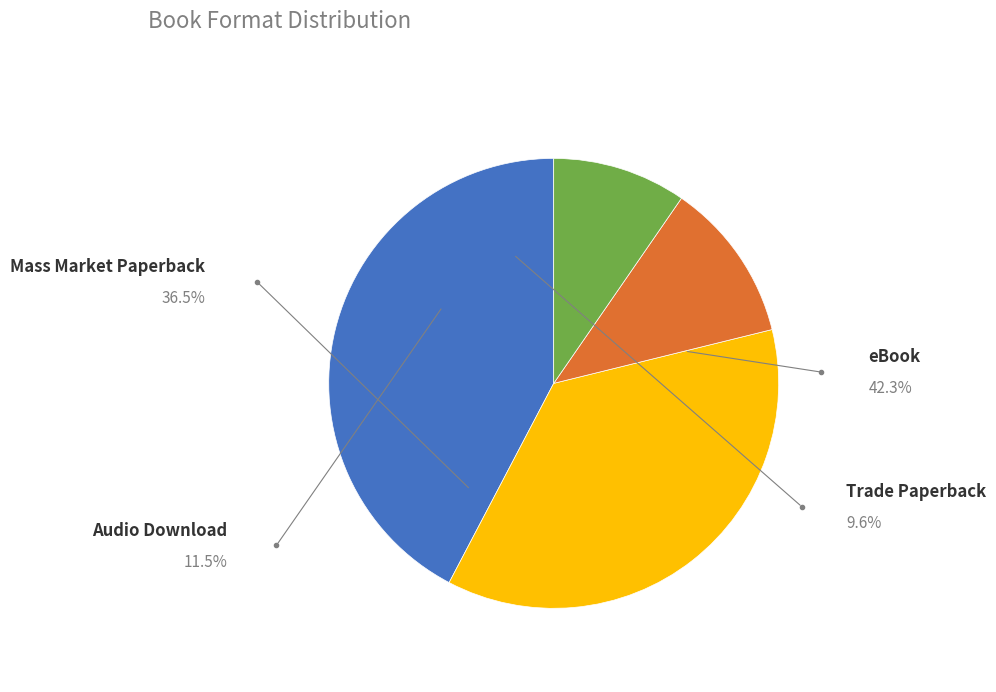

Does any single category account for the majority?

No